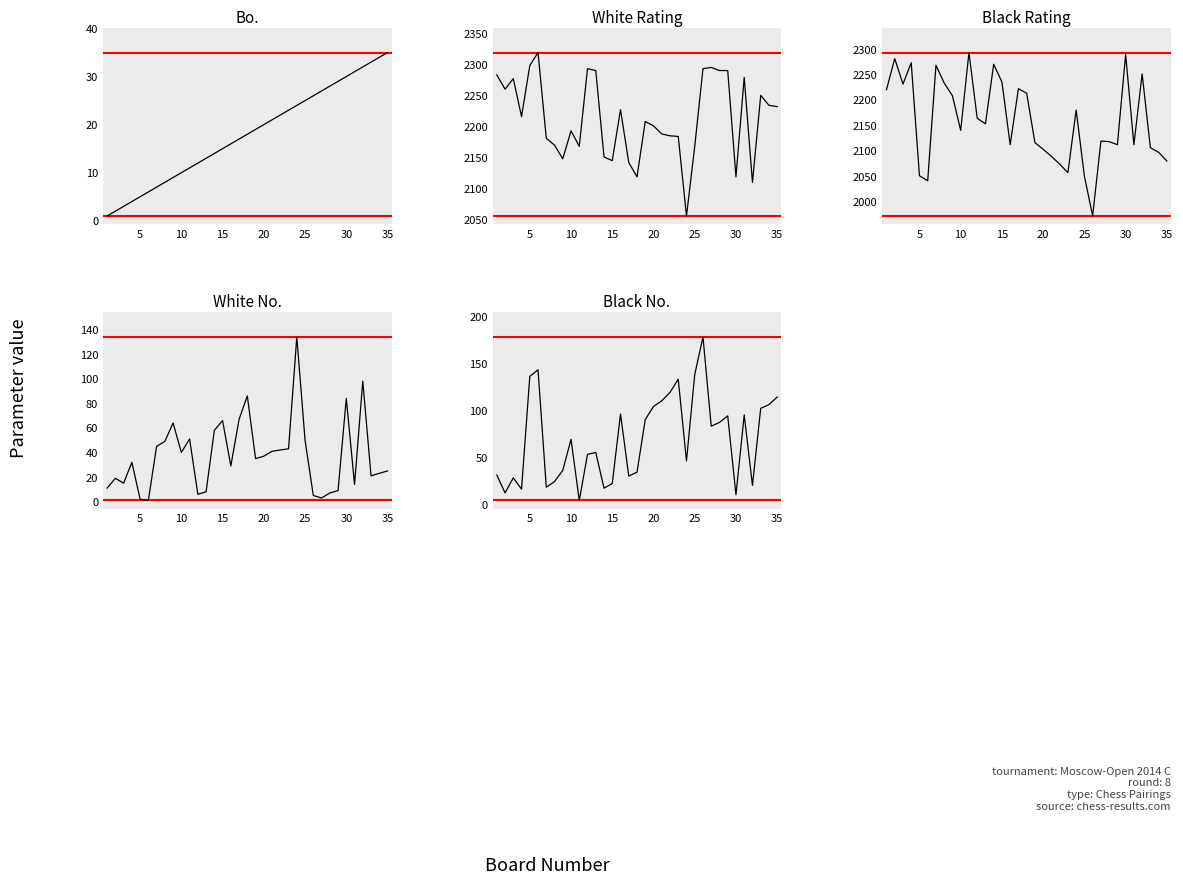

What is the smallest value displayed?

1